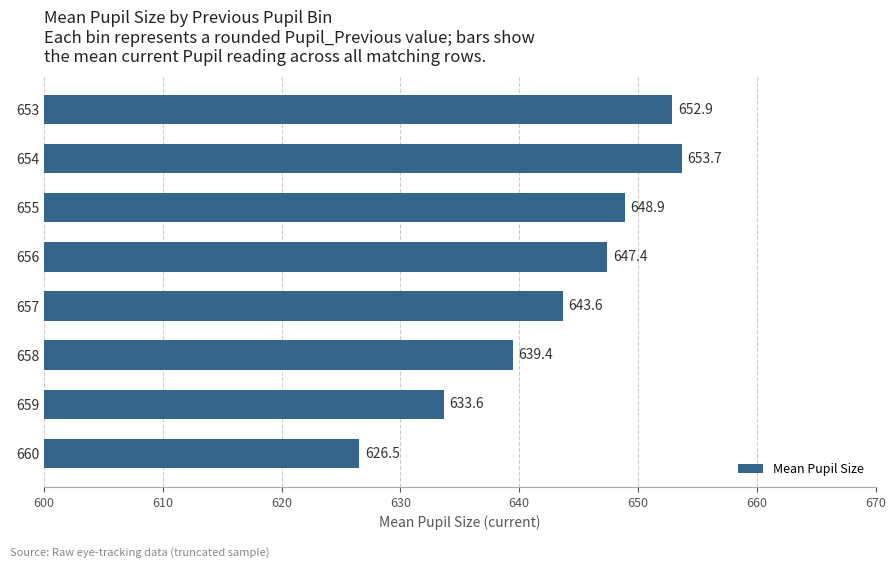

The chart shows a value of 652.9 at 653. True or false?

True